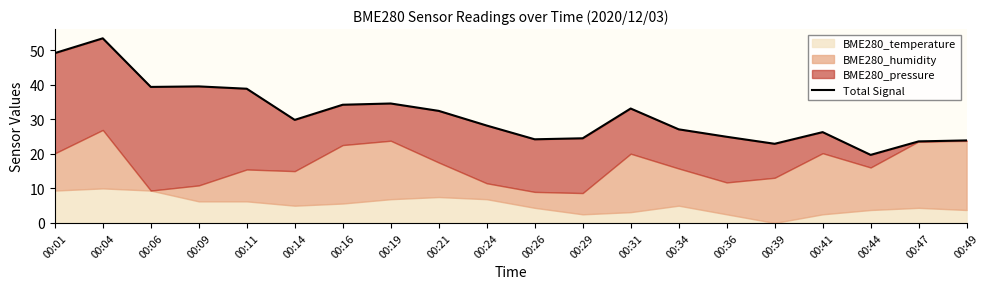

What is the sum of the values at 00:01 and 00:14?

79.0